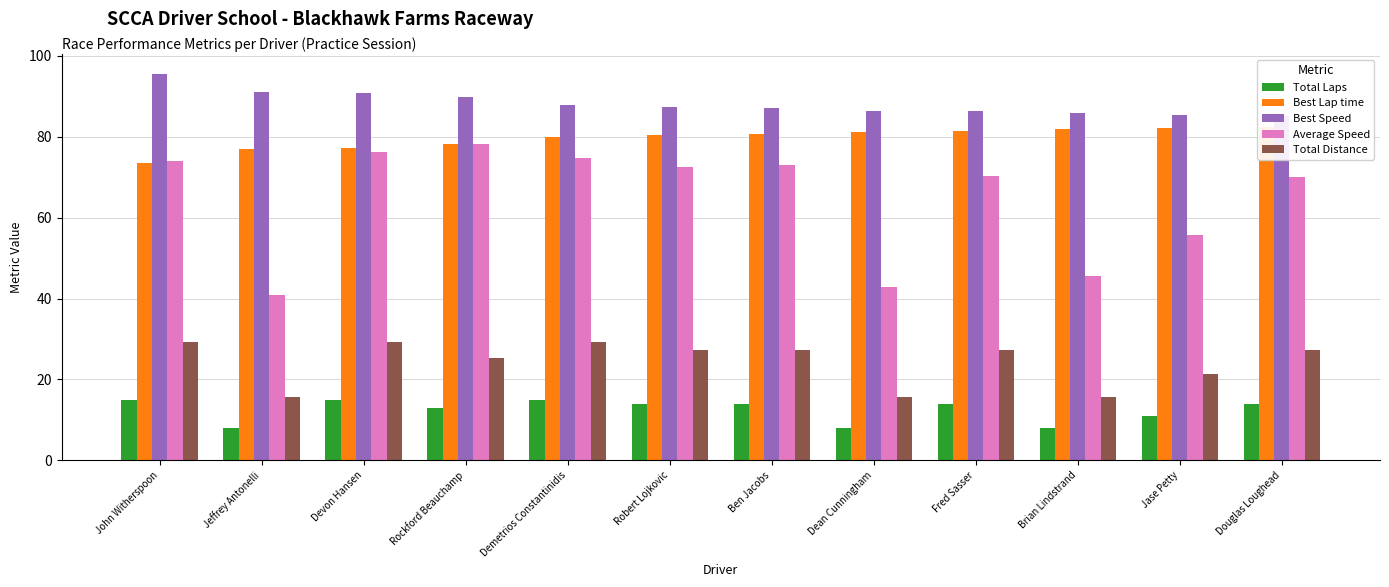

How many data points does each series have?

12